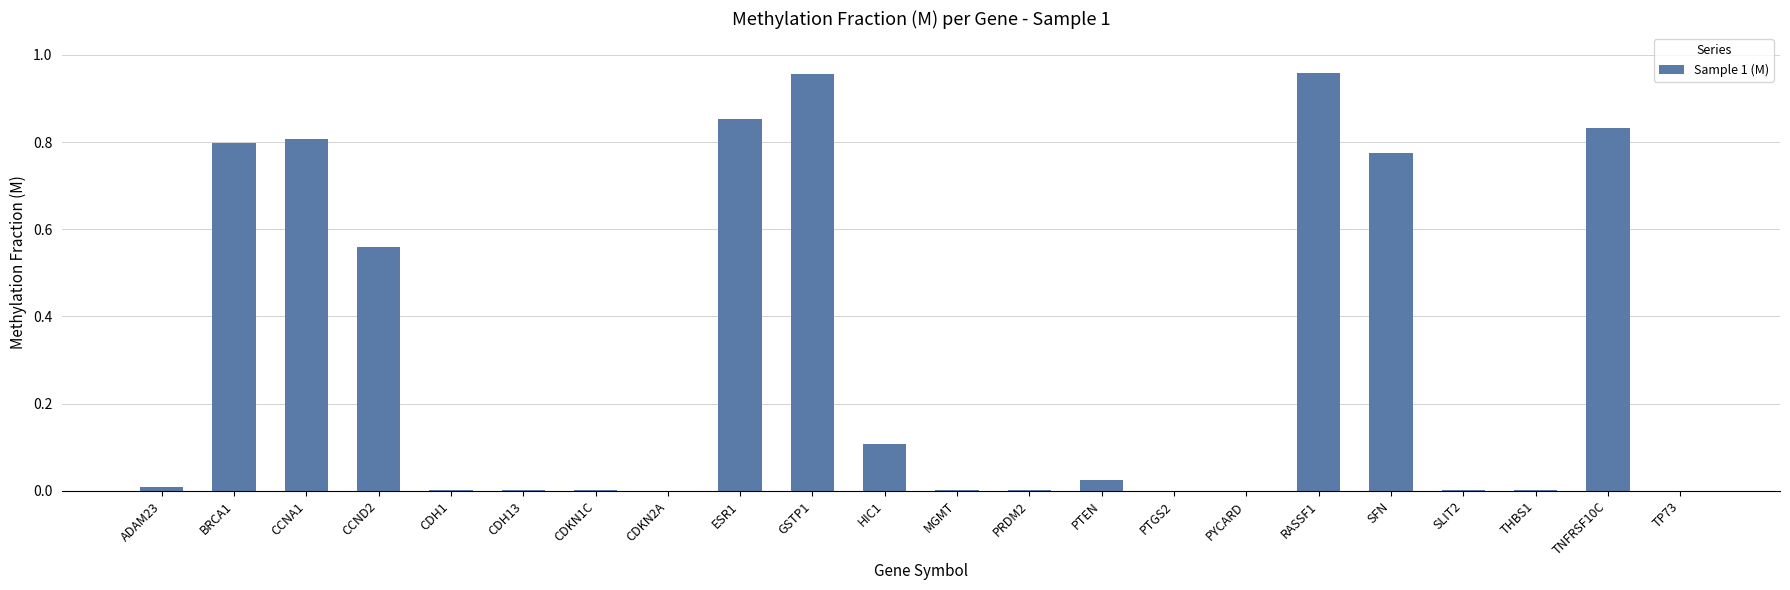

Which has a higher value, RASSF1 or HIC1?

RASSF1